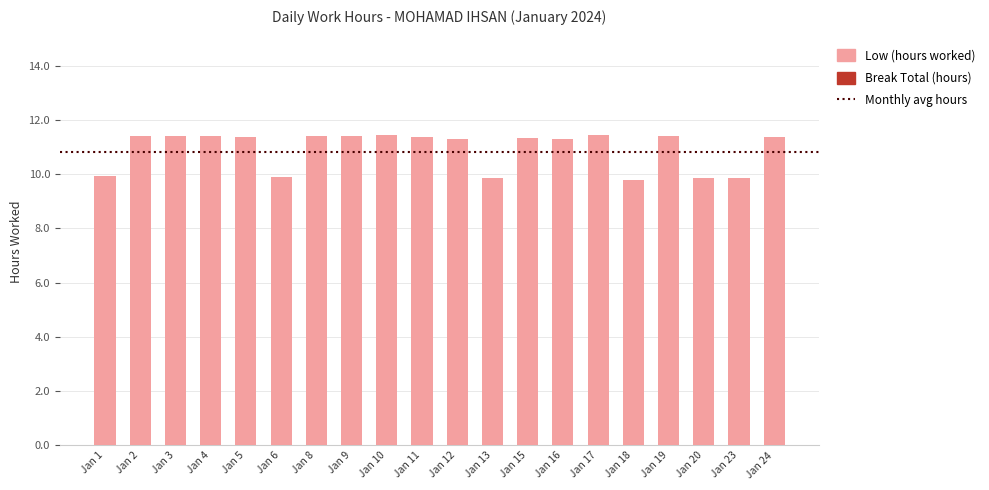

Where does the data first go above 11?

Jan 2